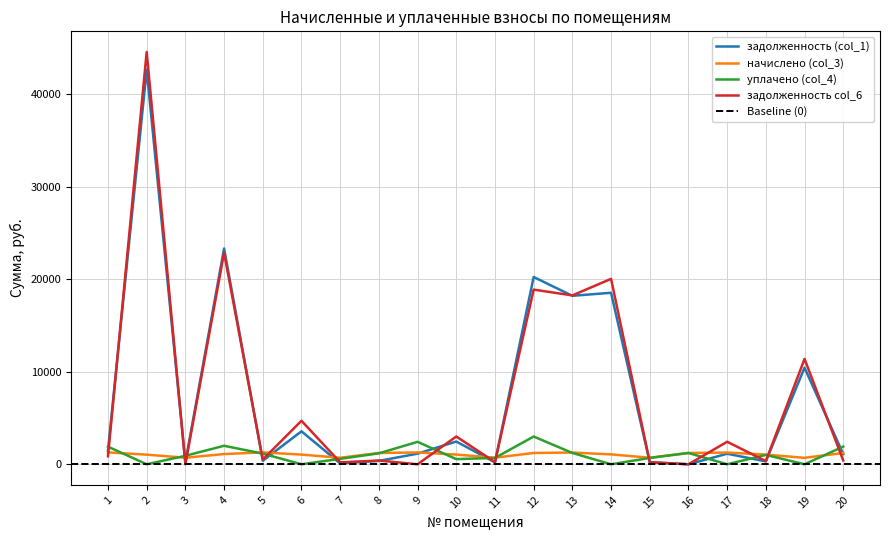

At 15, list the series in order from largest to smallest.

начислено (col_3), уплачено (col_4), задолженность col_6, задолженность (col_1)